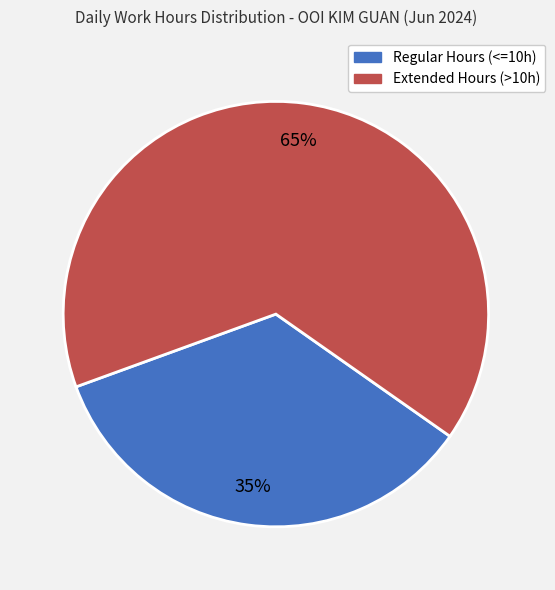

Is there any slice that represents more than half of the pie?

Yes